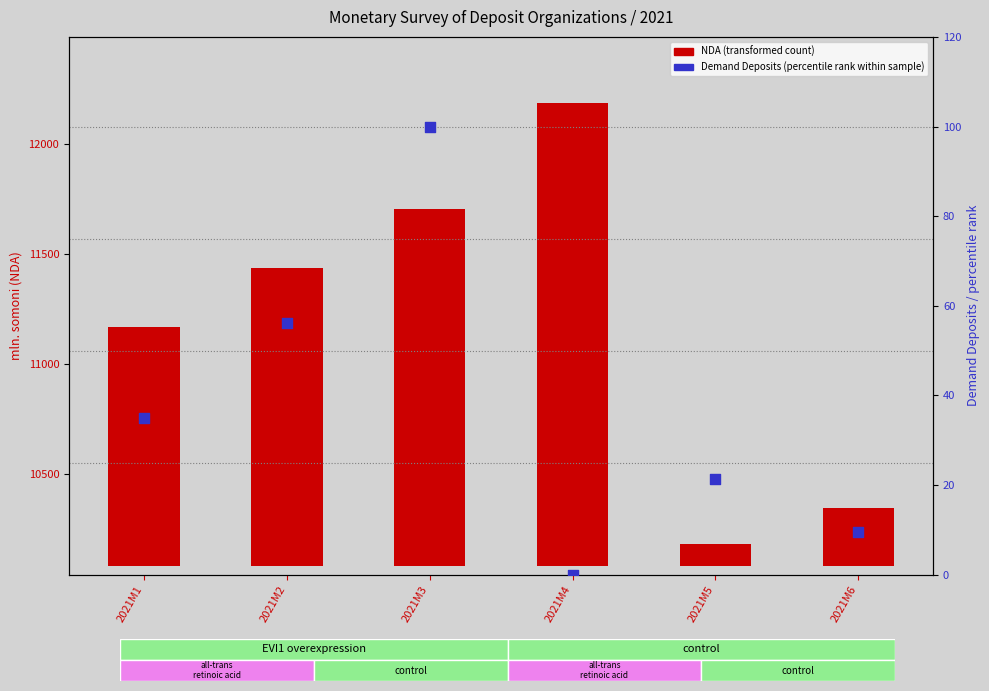

Is the value of NDA (transformed count) at 2021M4 greater than the value of Demand Deposits (percentile rank) at 2021M5?

Yes